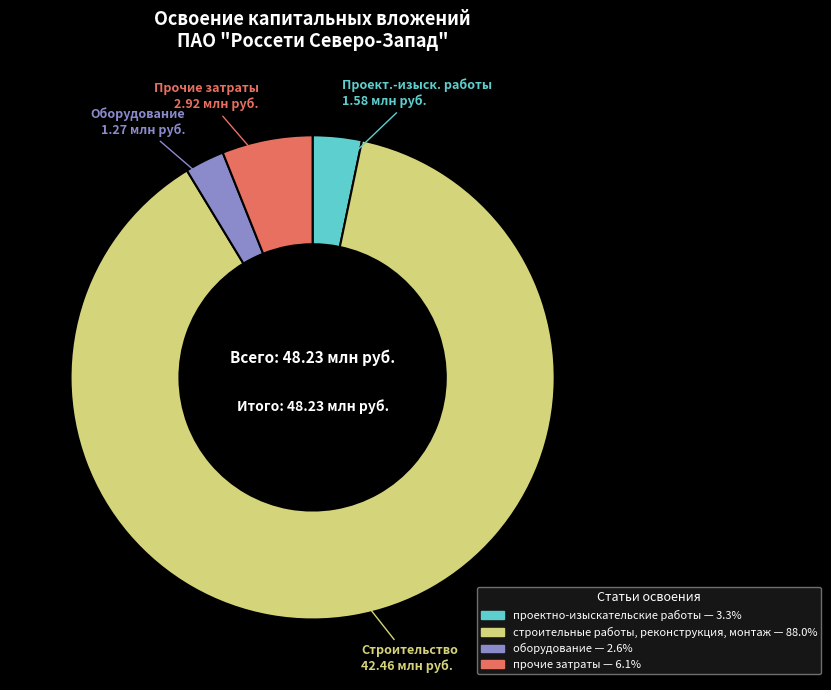

Is проектно-изыскательские работы the majority of the pie?

No